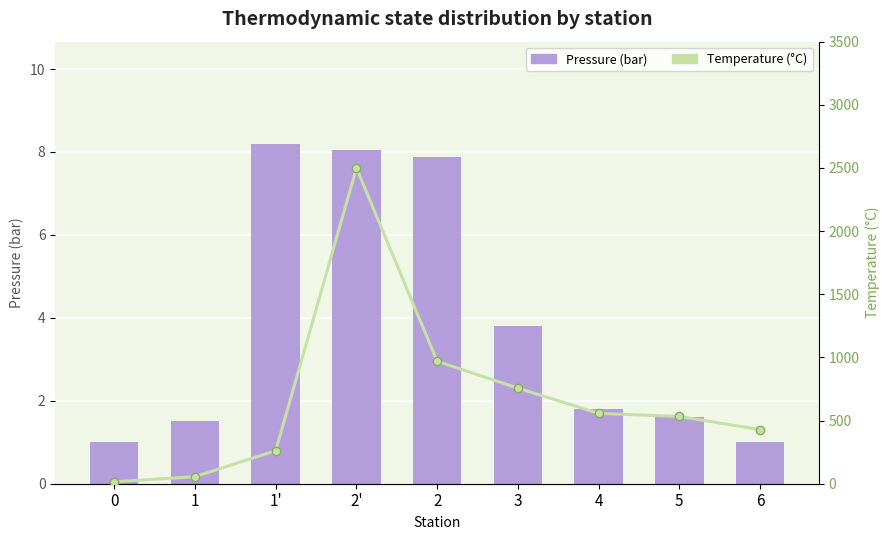

True or false: Pressure (bar) has a value of 1.5 at 1.

True